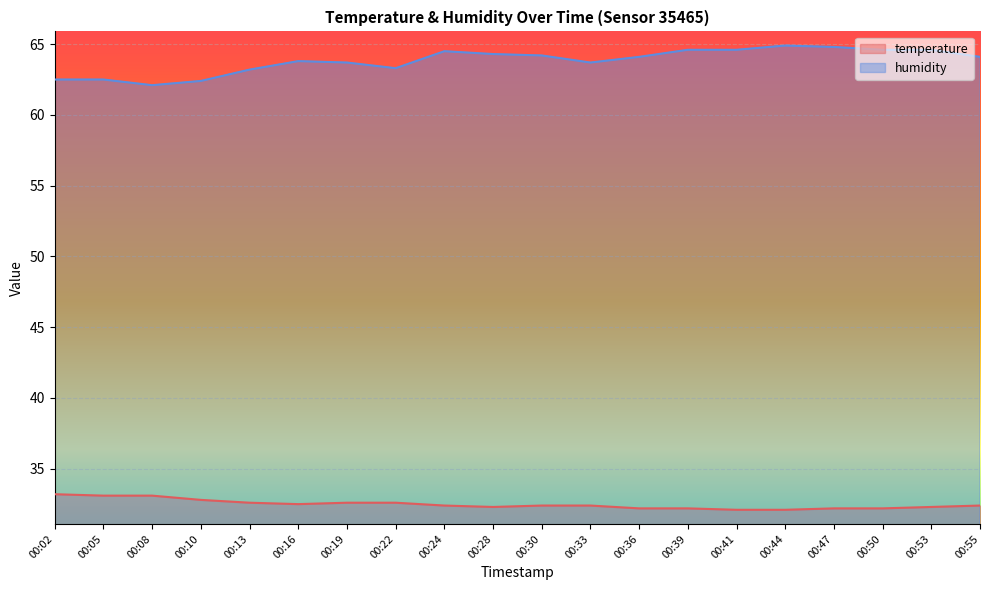

Which series has the largest range (max minus min)?

humidity